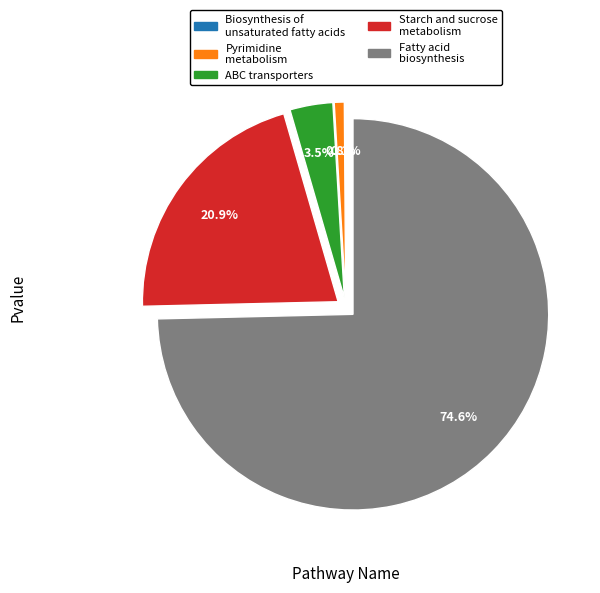

Does Fatty acid biosynthesis represent more than half of the total?

Yes